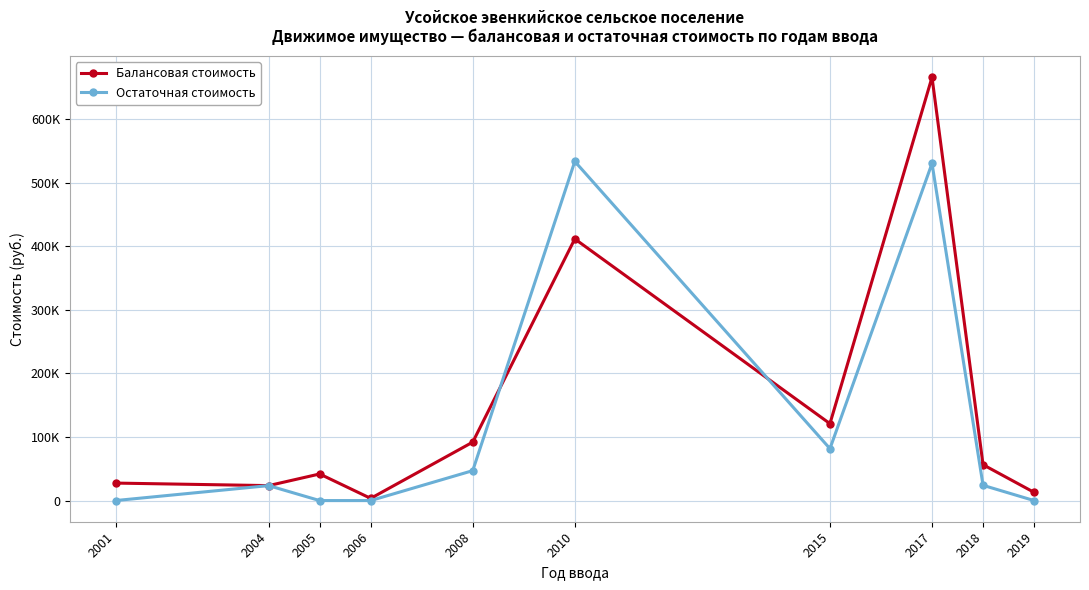

Which series changed the most between 2001 and 2015?

Балансовая стоимость